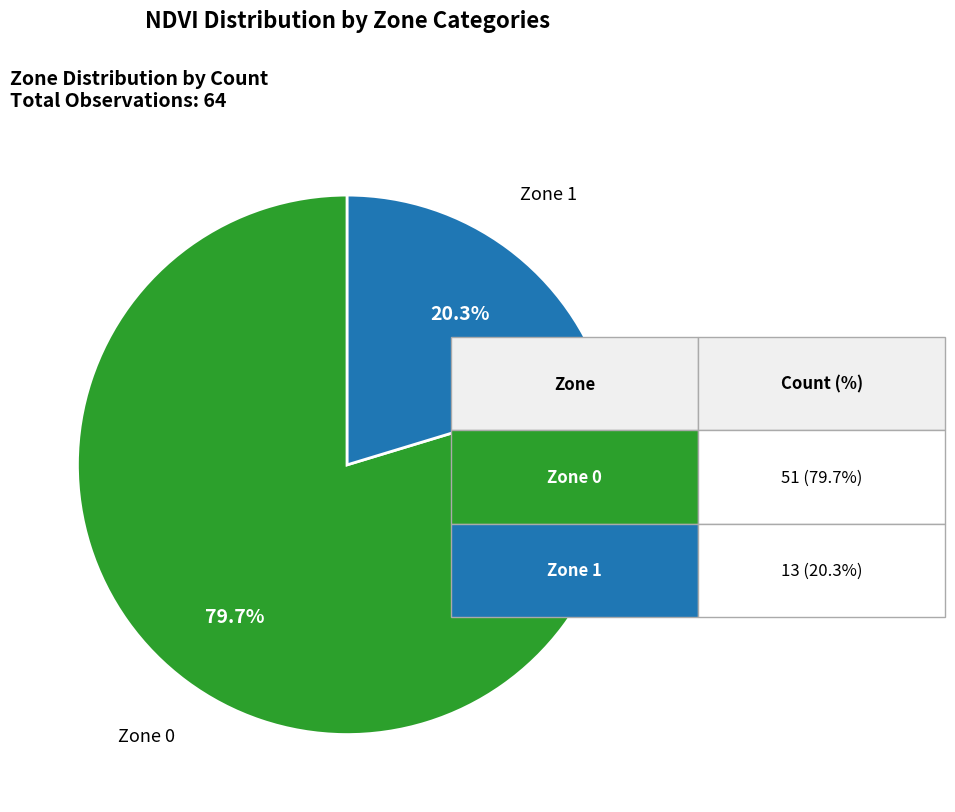

Is there a majority slice in this chart?

Yes